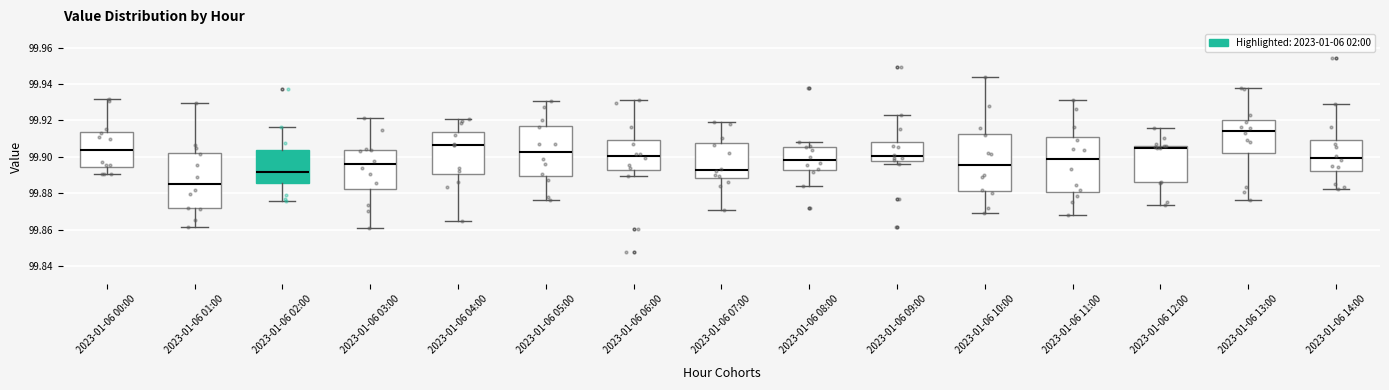

Which box has the highest median line?

2023-01-06 13:00